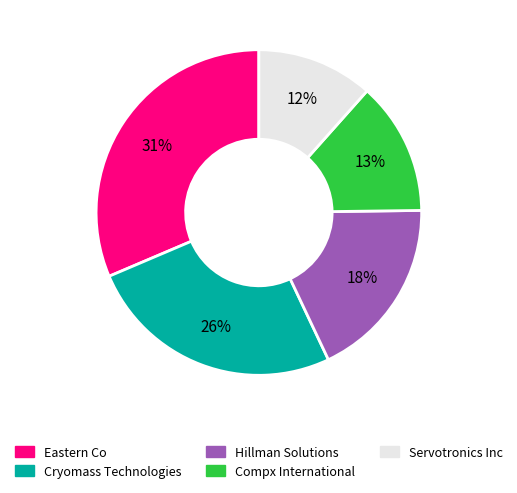

Does any single category account for the majority?

No